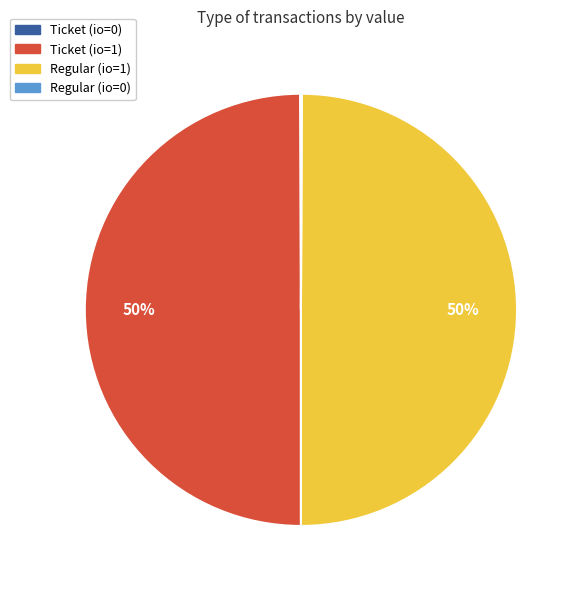

True or false: Ticket (io=1) accounts for 50% of the total.

True